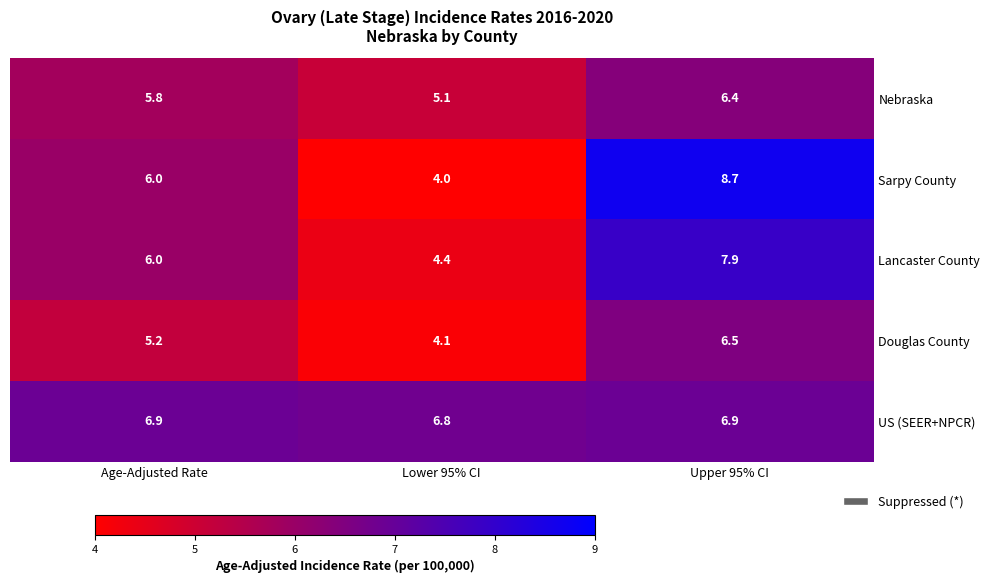

At which label is Sarpy County closest to 6?

Age-Adjusted Rate